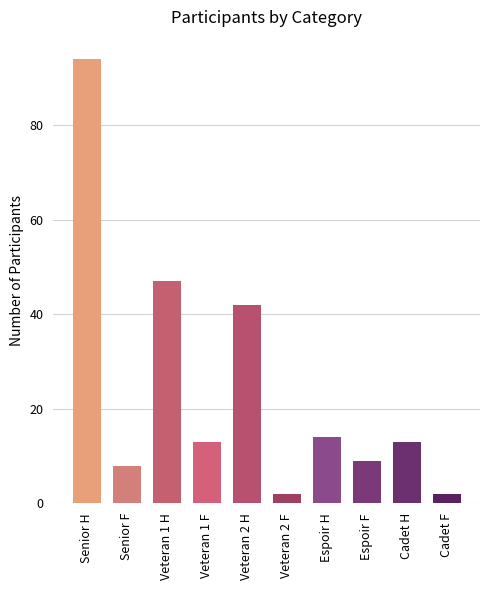

Reading left to right, what are all the values shown in this chart?

94	8	47	13	42	2	14	9	13	2